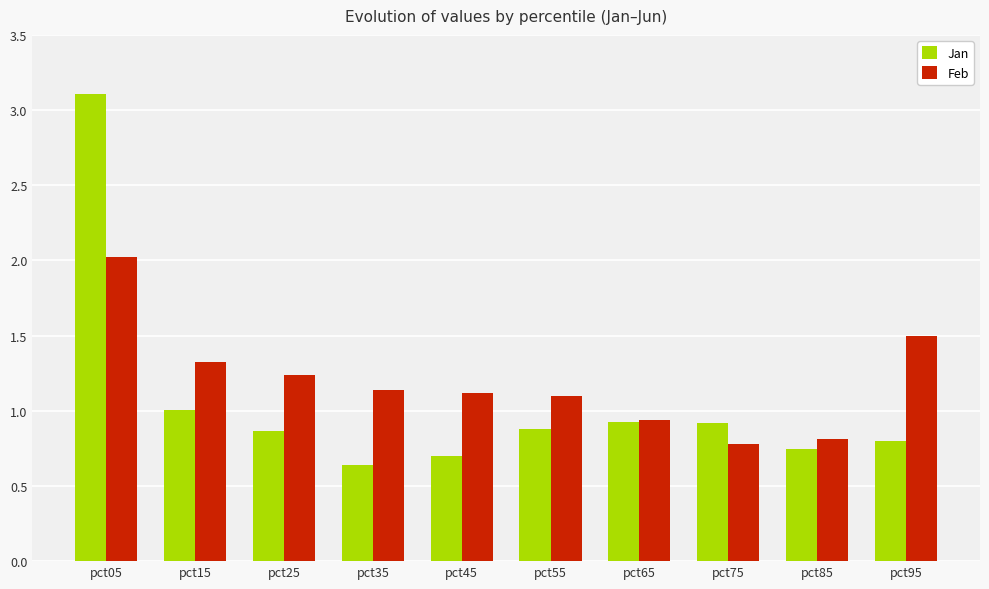

What is the sum of all Jan values?

10.6